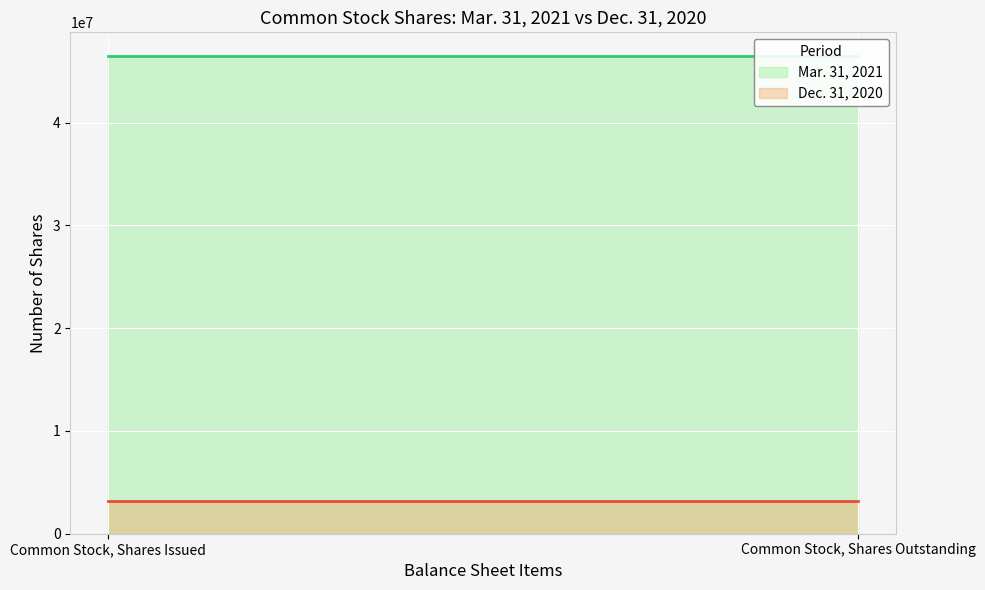

What is the approximate value of Mar. 31, 2021 at Common Stock, Shares Outstanding?

46475924